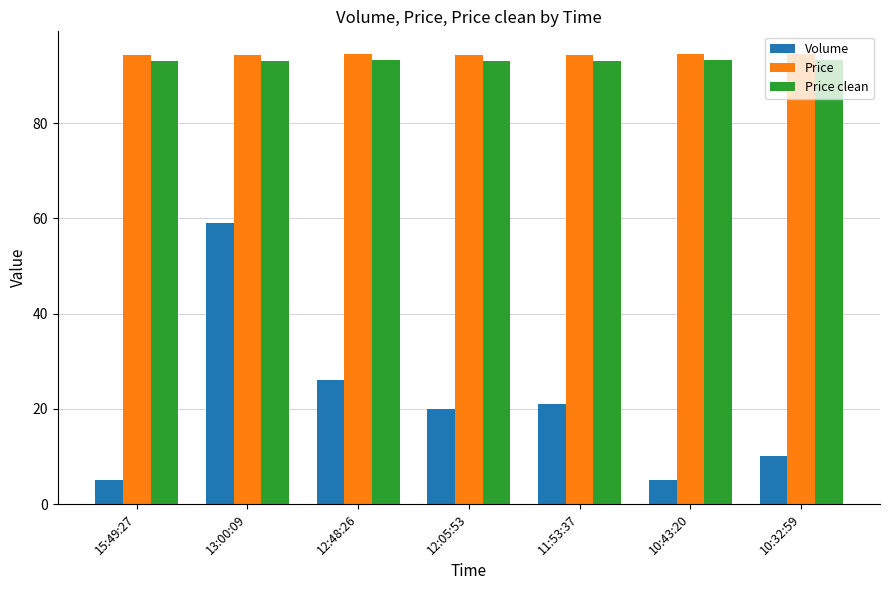

What are all the series names shown in the legend?

Volume, Price, Price clean